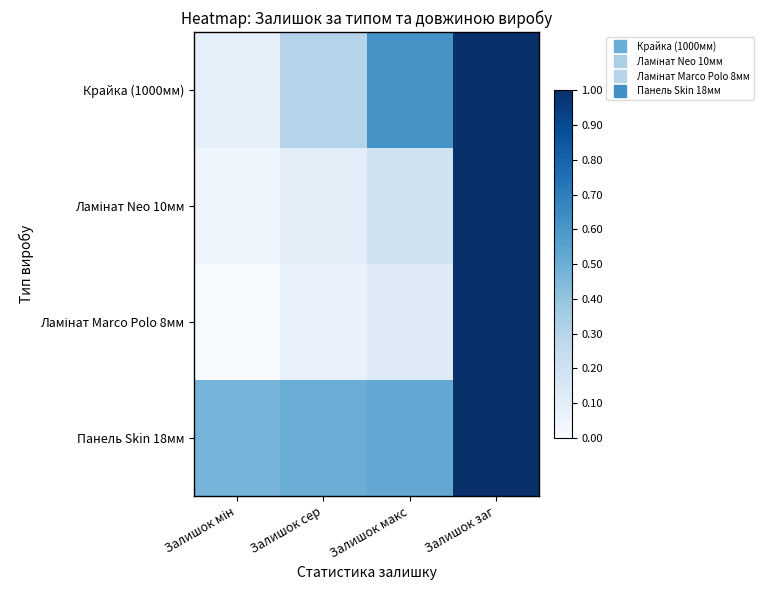

At how many categories does at least one series exceed 0?

4